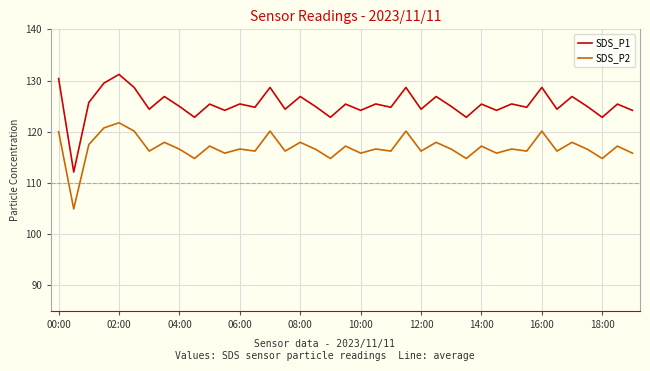

True or false: SDS_P2 and SDS_P1 cross at least once.

False